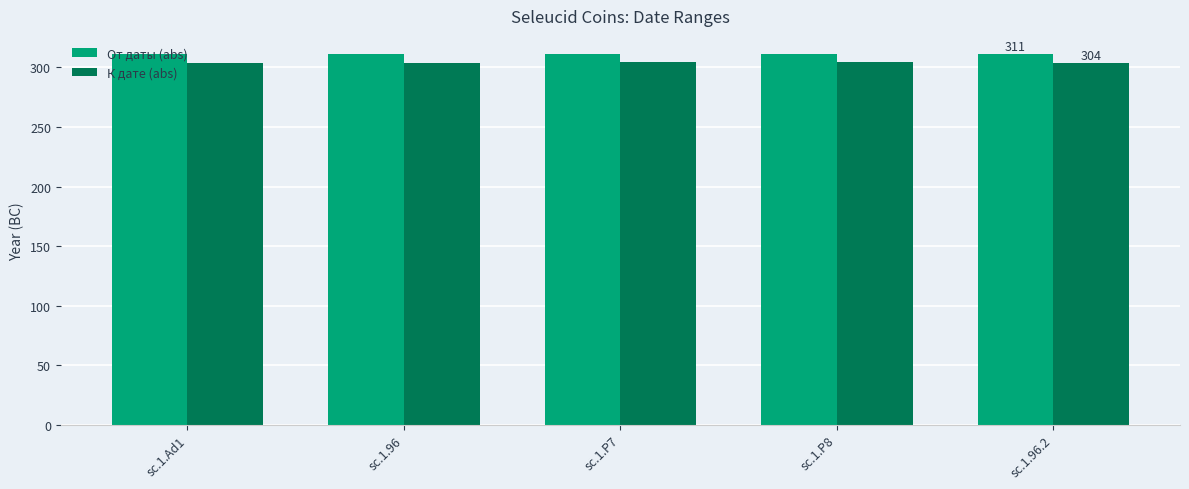

List the series in order of their overall mean, highest first.

От даты (abs), К дате (abs)